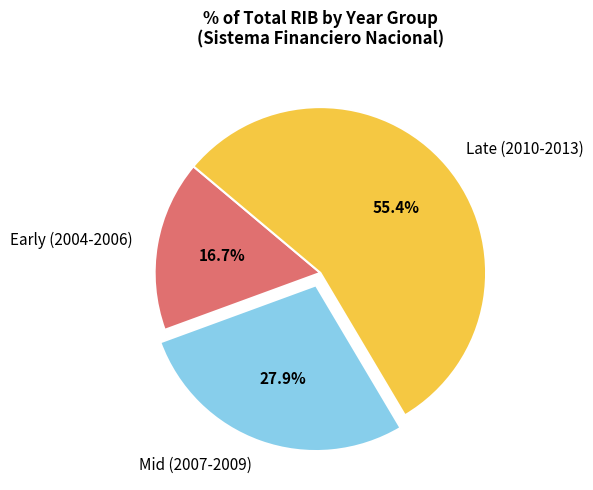

Which slice is the largest?

Late (2010-2013)